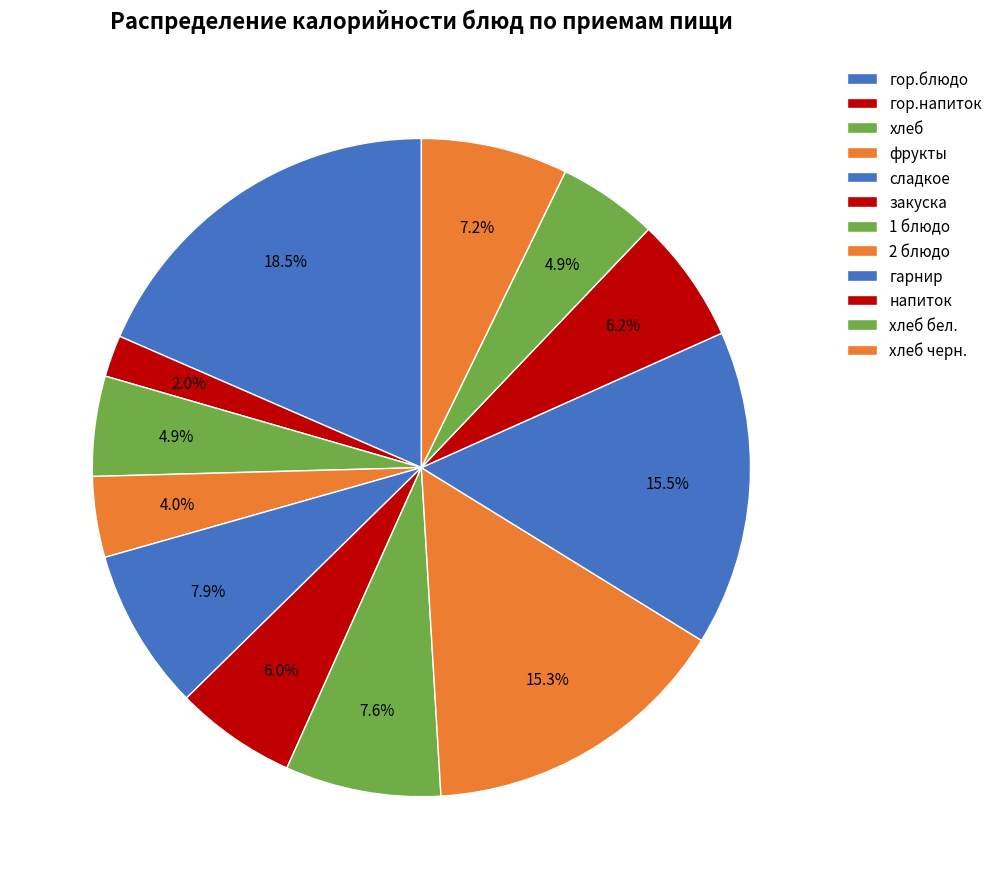

How many segments does this pie chart have?

12